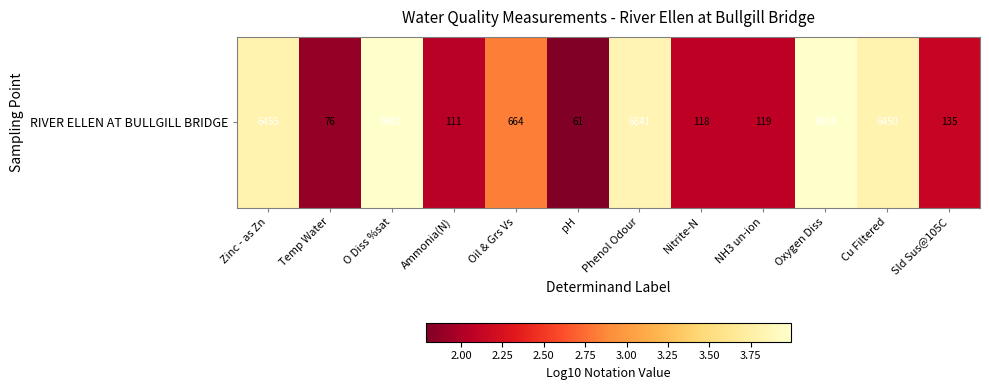

Which label corresponds to the largest value in the chart?

Oxygen Diss